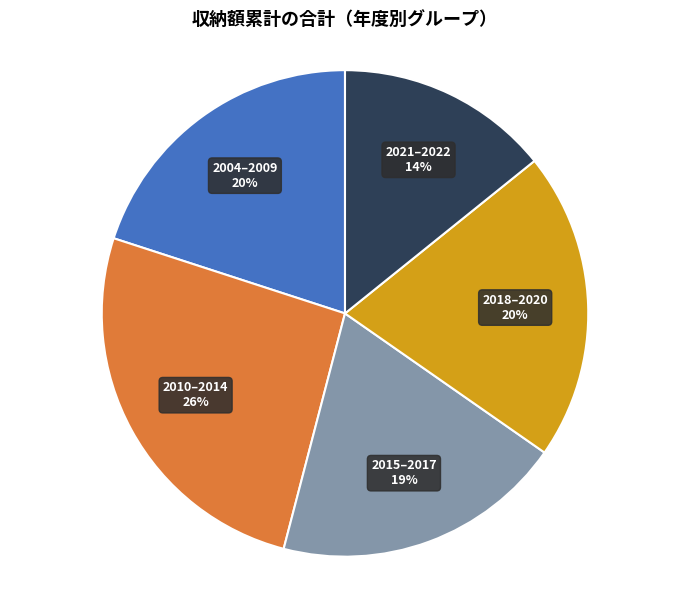

Count the number of slices in the pie.

5